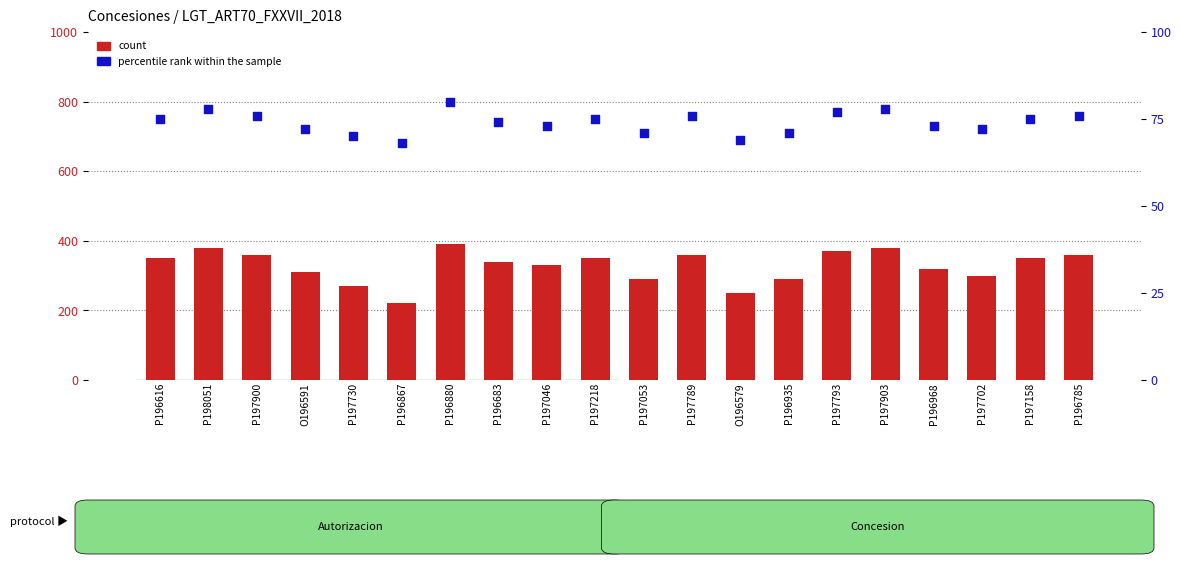

Which series has the largest total across all categories?

count